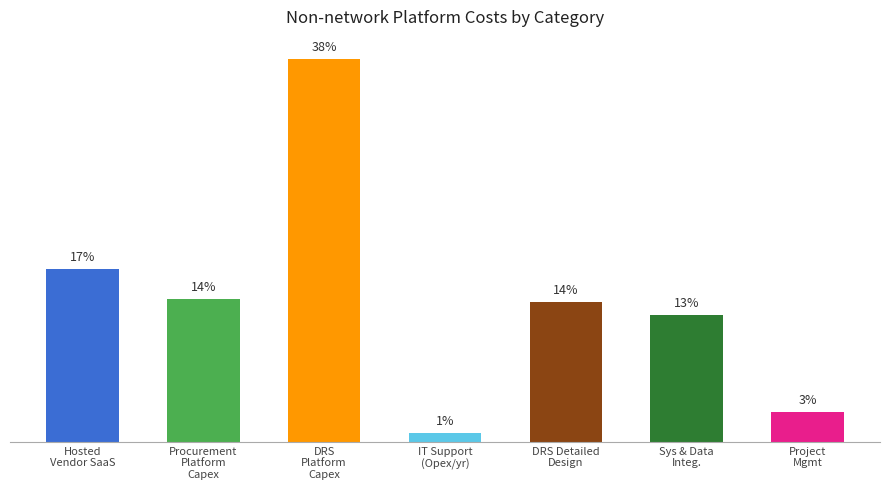

Does the chart contain any negative values?

No